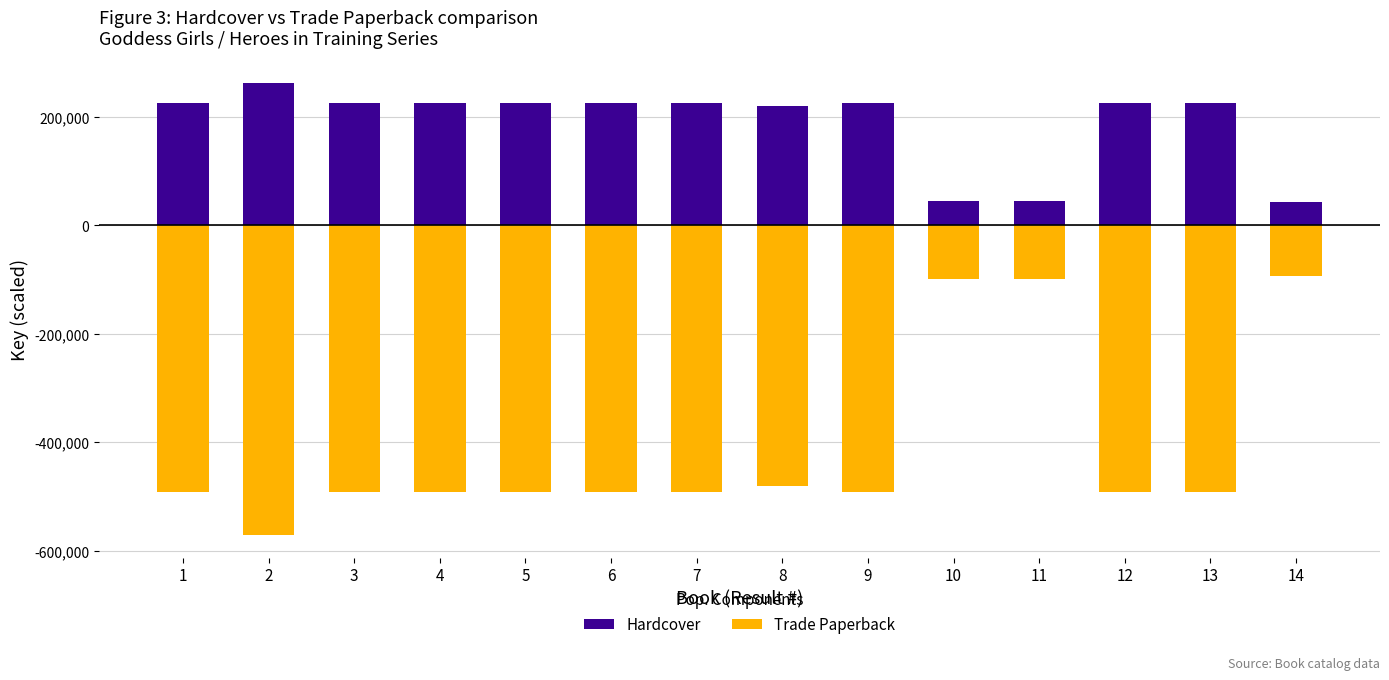

List the series in order of their peak value, highest first.

Hardcover, Trade Paperback